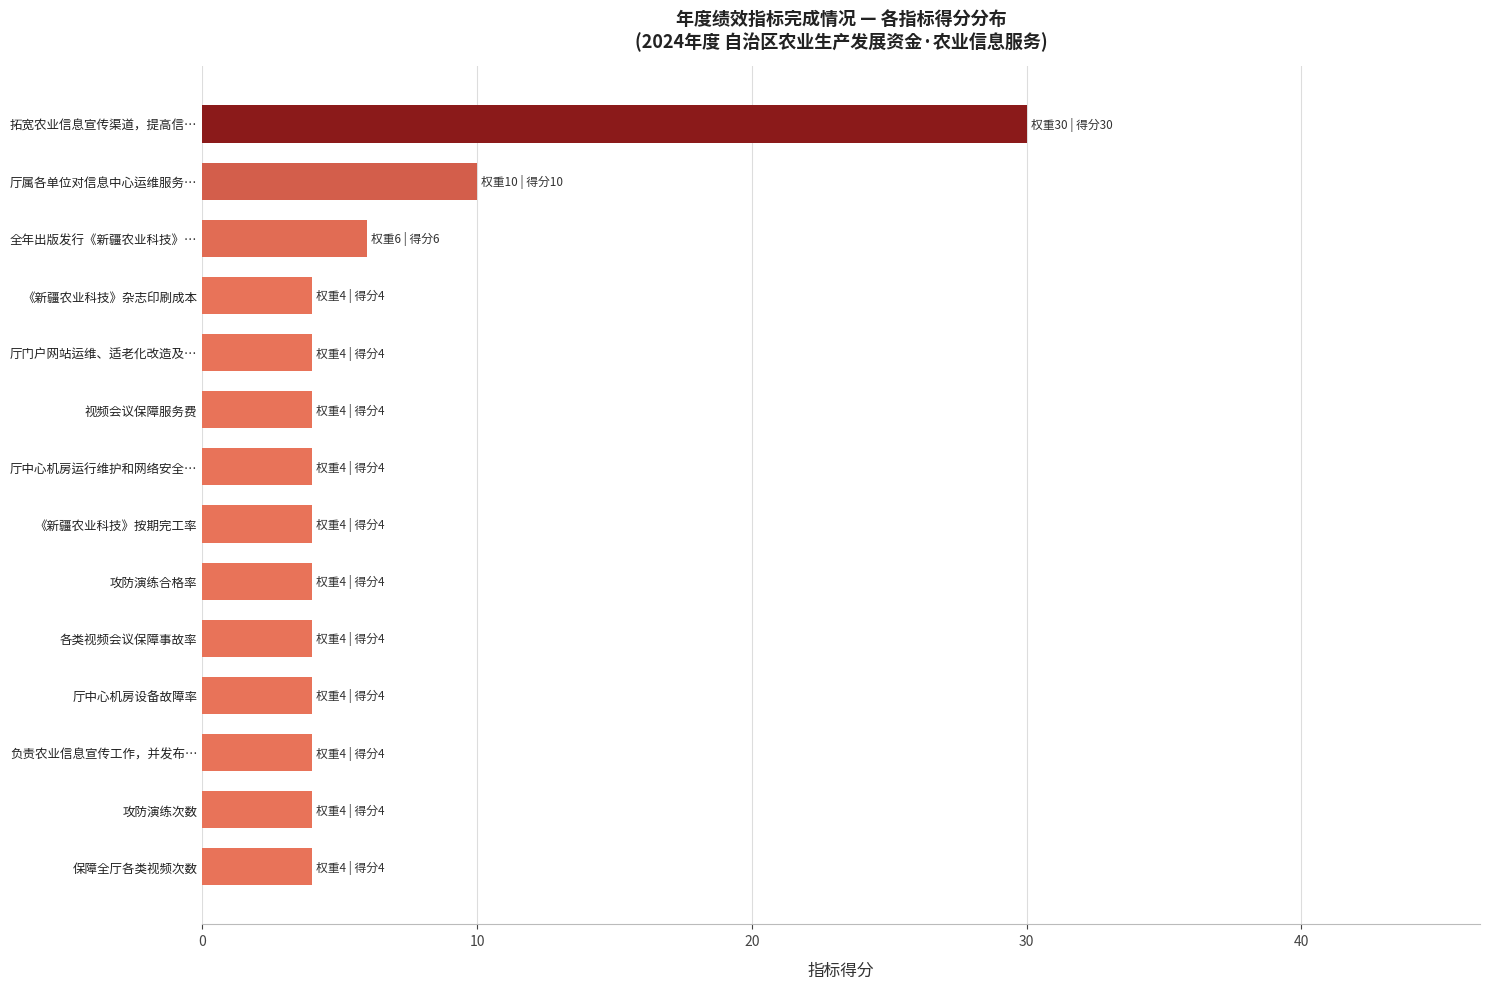

Reading bottom to top, what are all the values shown in this chart?

保障全厅各类视频次数=4	攻防演练次数=4	负责农业信息宣传工作，并发布…=4	厅中心机房设备故障率=4	各类视频会议保障事故率=4	攻防演练合格率=4	《新疆农业科技》按期完工率=4	厅中心机房运行维护和网络安全…=4	视频会议保障服务费=4	厅门户网站运维、适老化改造及…=4	《新疆农业科技》杂志印刷成本=4	全年出版发行《新疆农业科技》…=6	厅属各单位对信息中心运维服务…=10	拓宽农业信息宣传渠道，提高信…=30